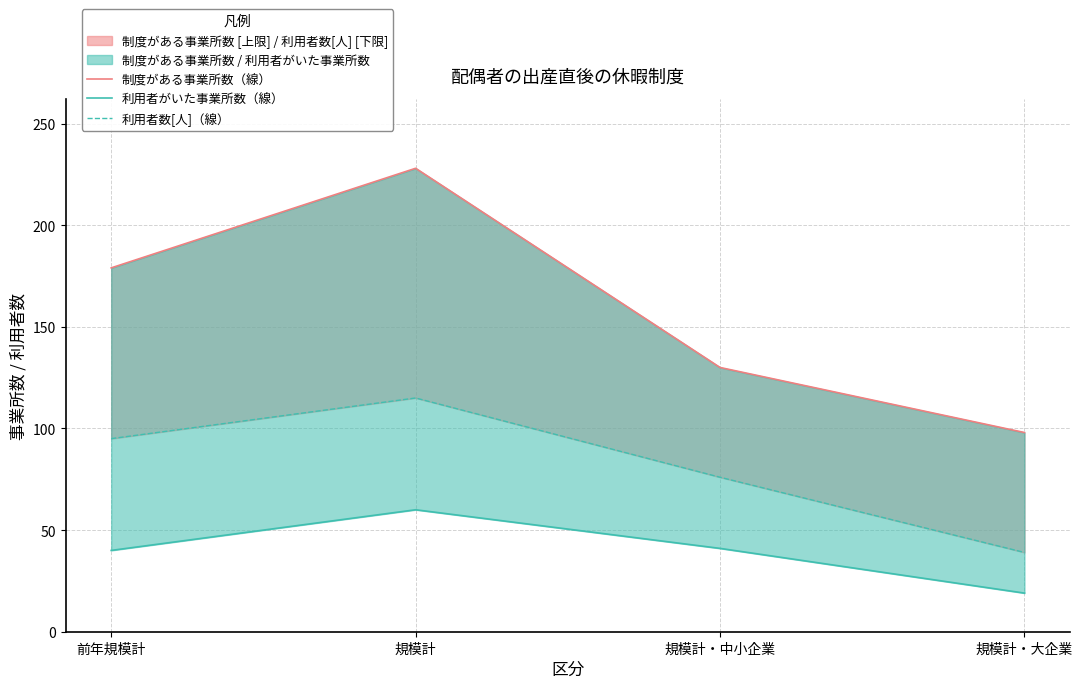

True or false: 制度がある事業所数（線） and 利用者数[人]（線） intersect in this chart.

False